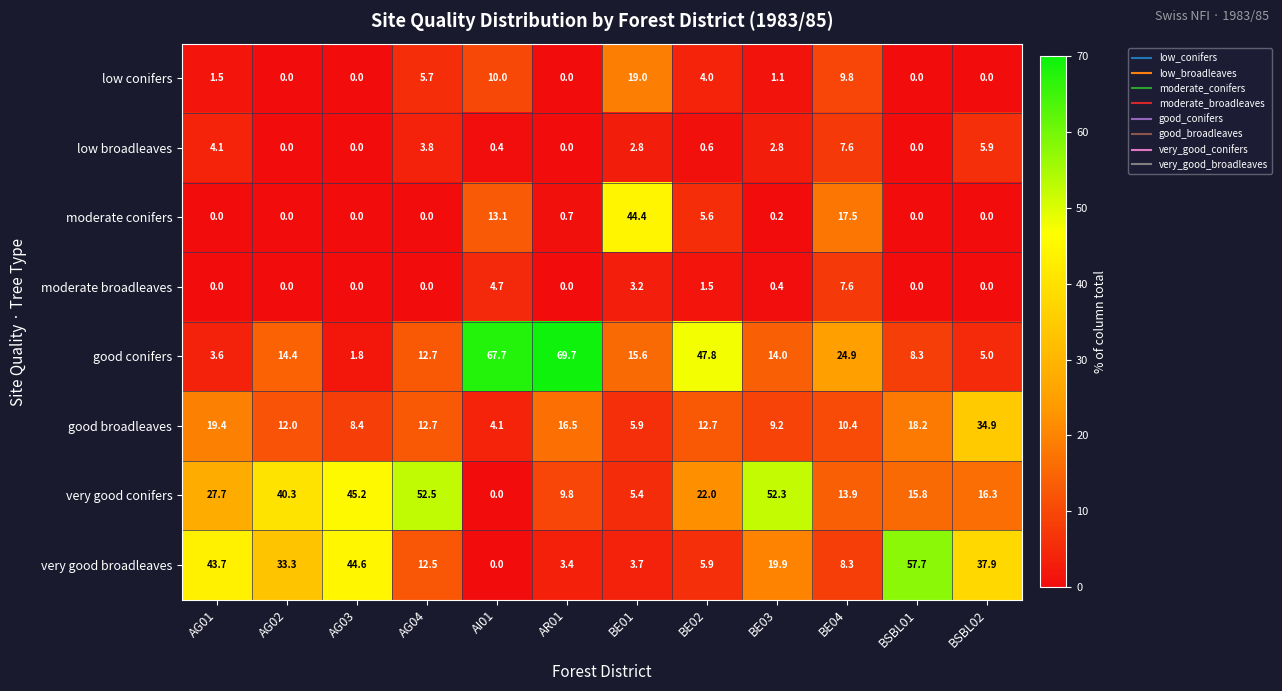

At BE03, list the series in order from smallest to largest.

moderate conifers, moderate broadleaves, low conifers, low broadleaves, good broadleaves, good conifers, very good broadleaves, very good conifers